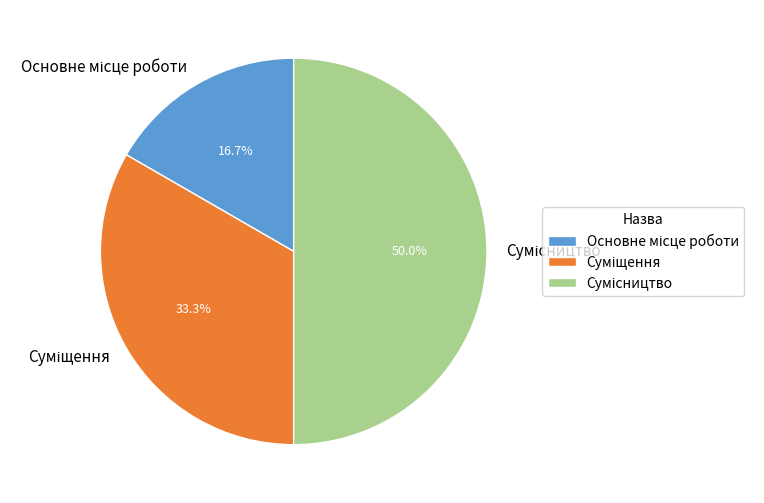

How many slices are in this pie chart?

3